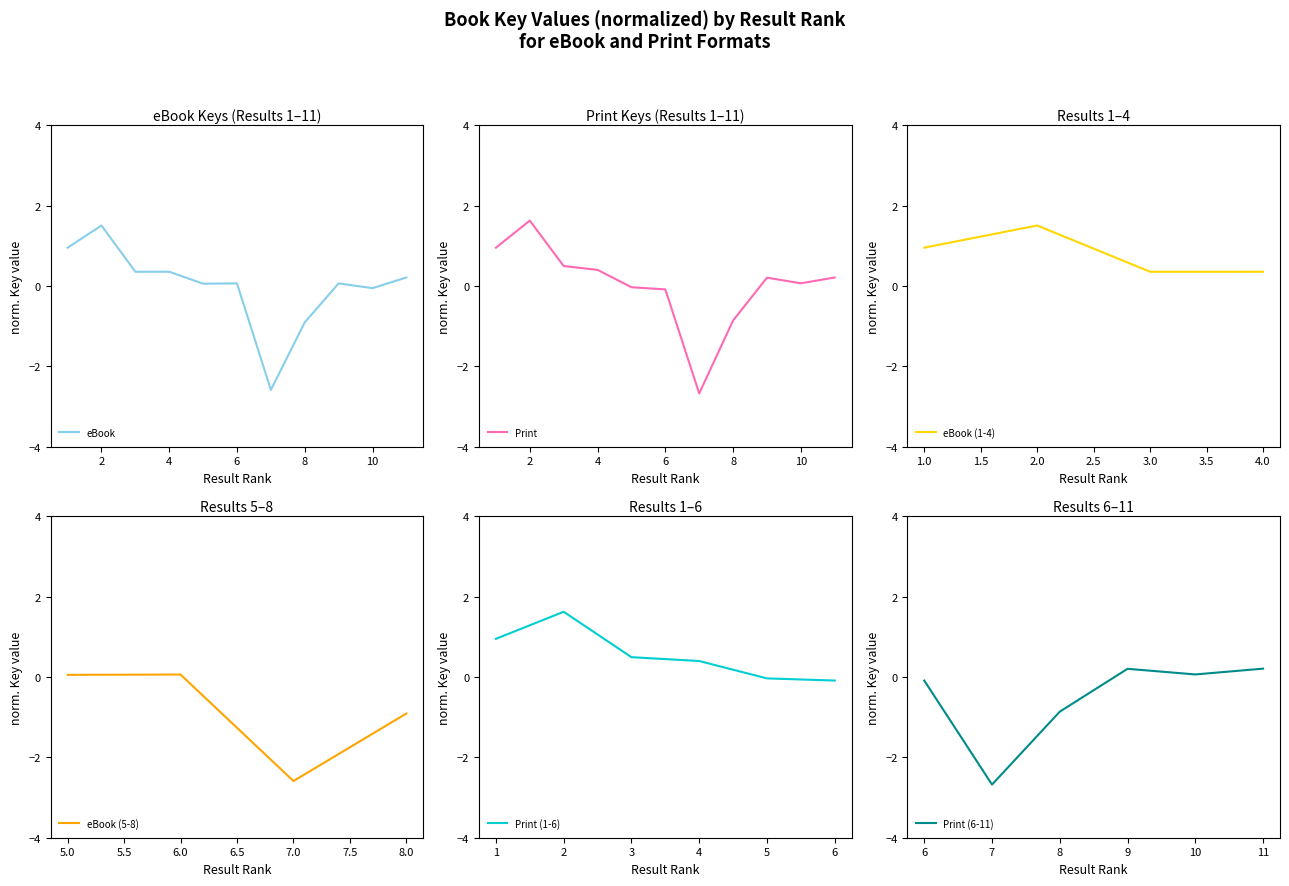

What is the value of the Print point at the 8th from the left?

-0.9